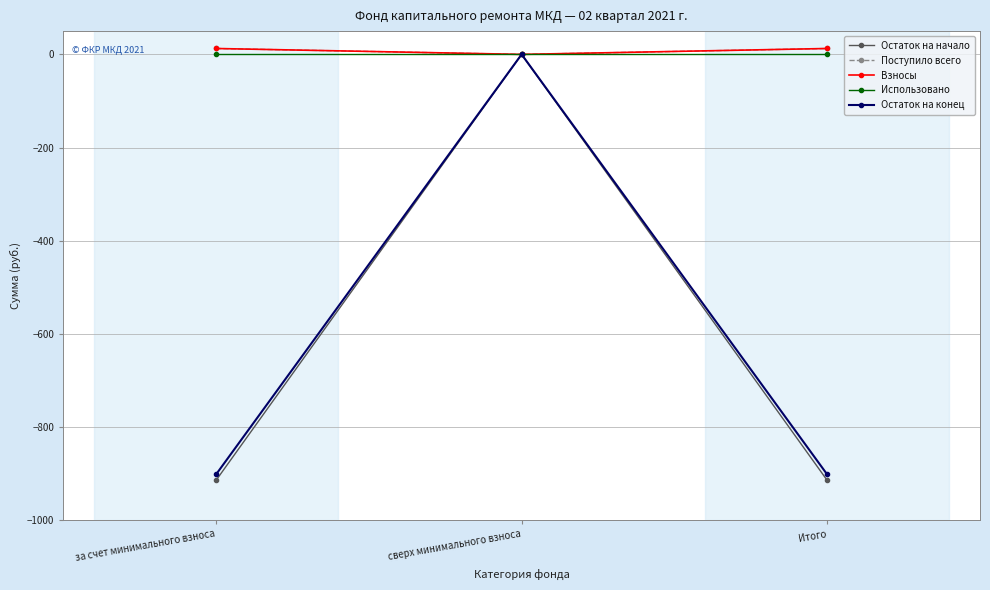

Is this an area chart (filled region under the line)?

No